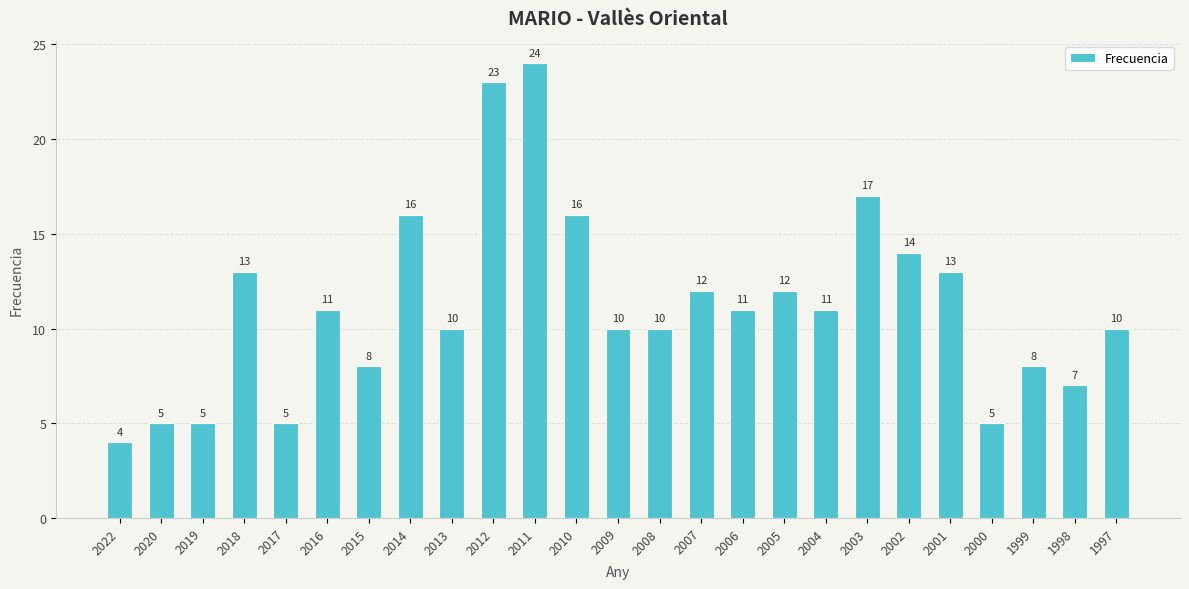

Where does the data first go above 11?

2018